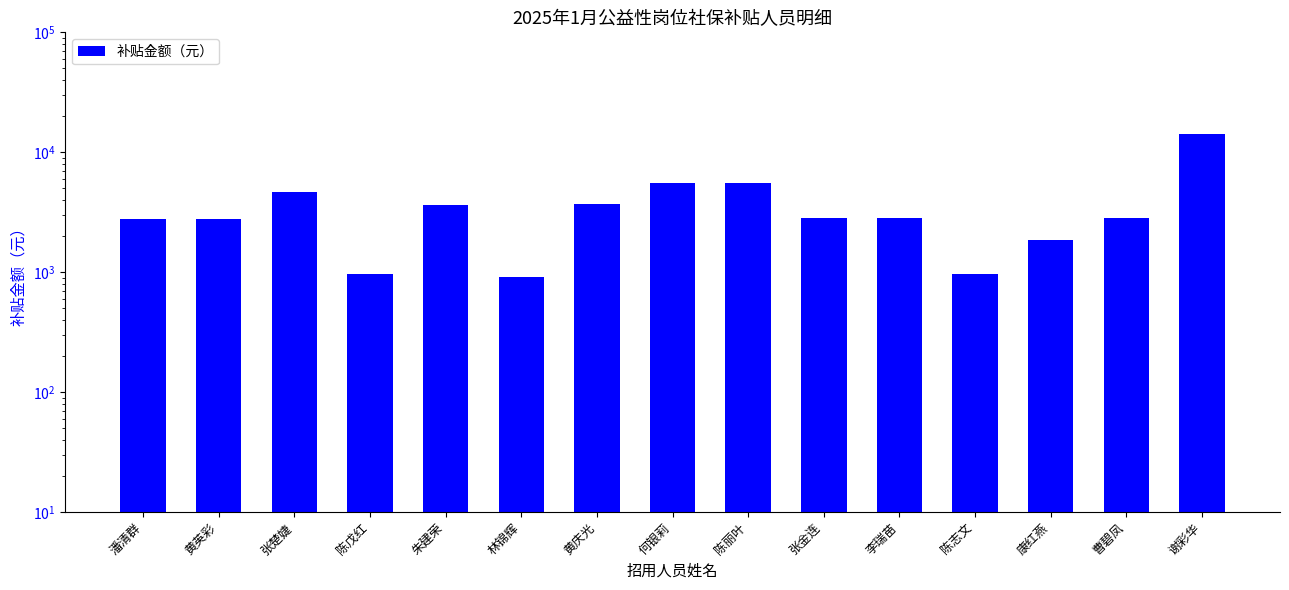

At which category does the chart reach its minimum across all series?

林锦辉